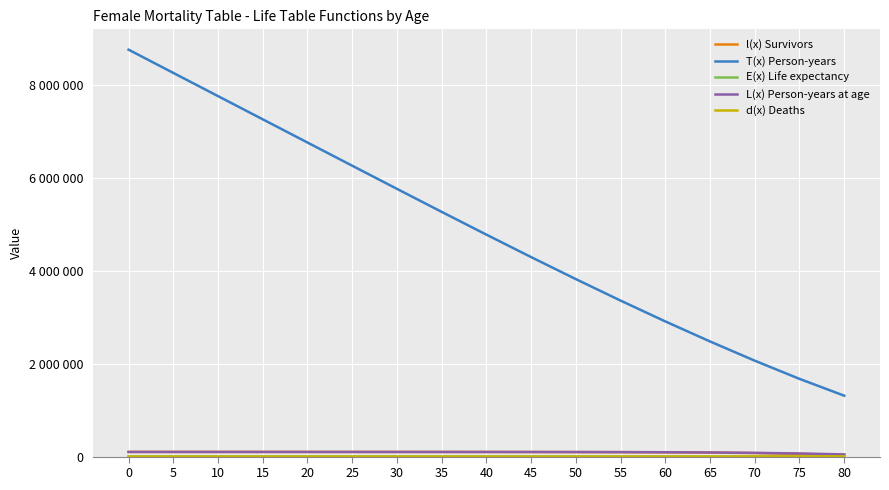

What is the value of the T(x) Person-years point at the 8th from the left?

5265000.0